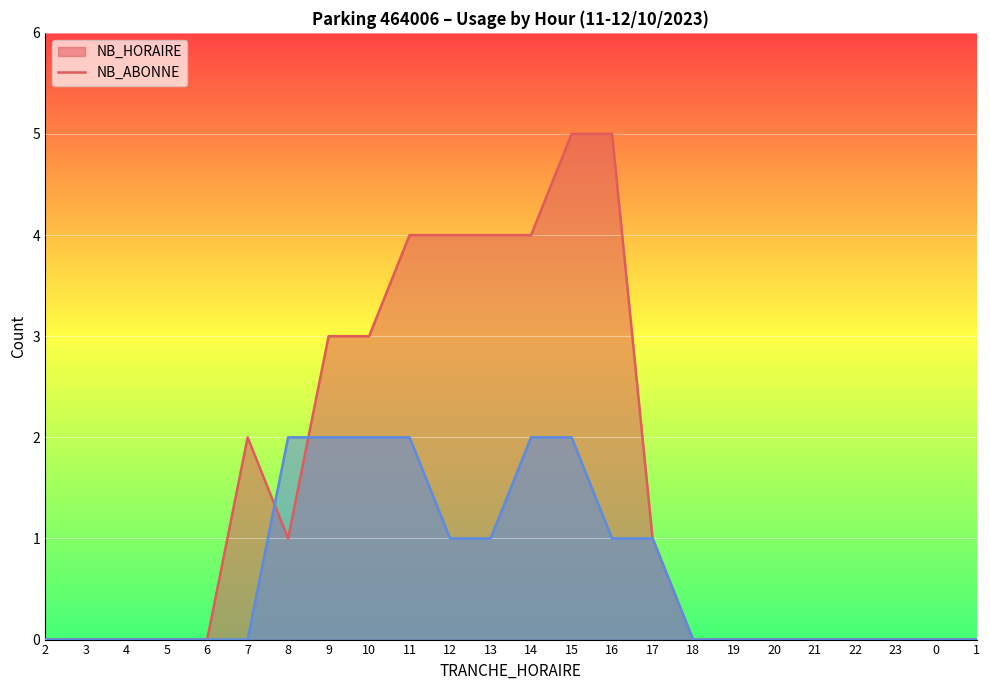

The NB_HORAIRE series shows -2 at 3. True or false?

False